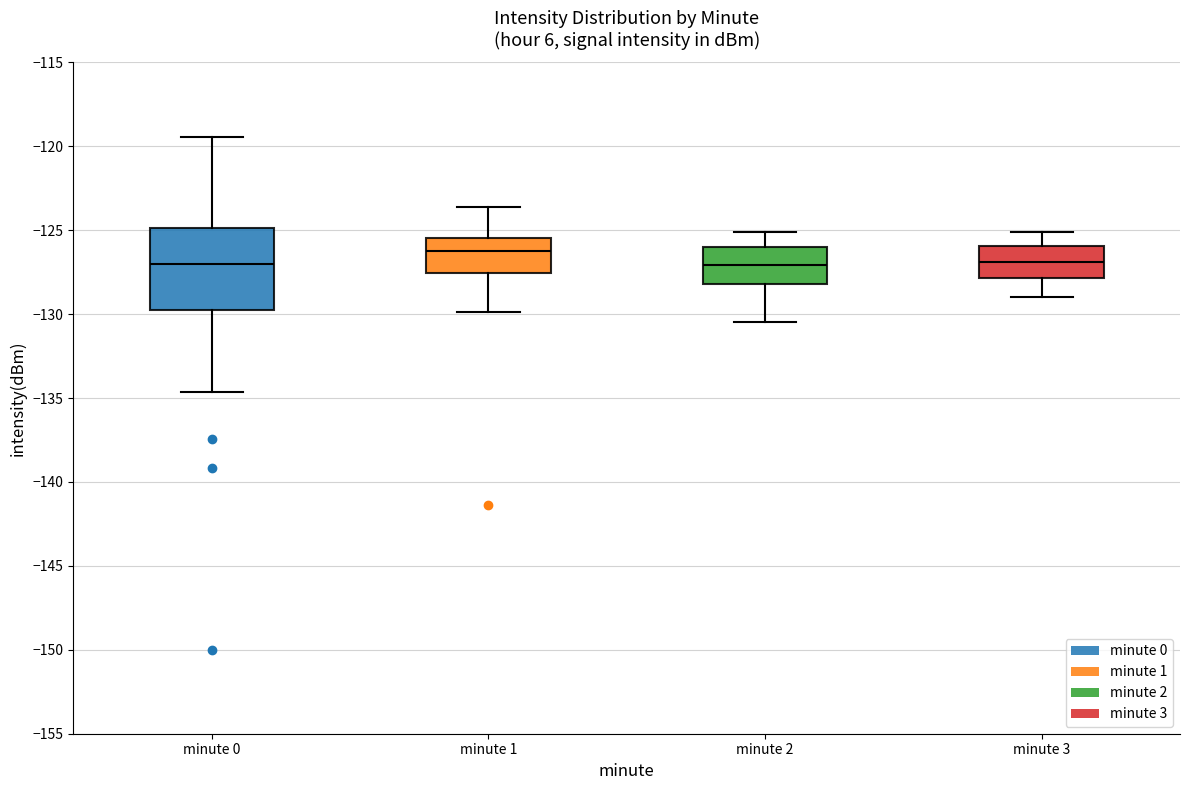

Where does the median line of the box for minute 3 sit on the y-axis? The values are not printed on the chart, so give them approximately, as read against the axis.

-127.0